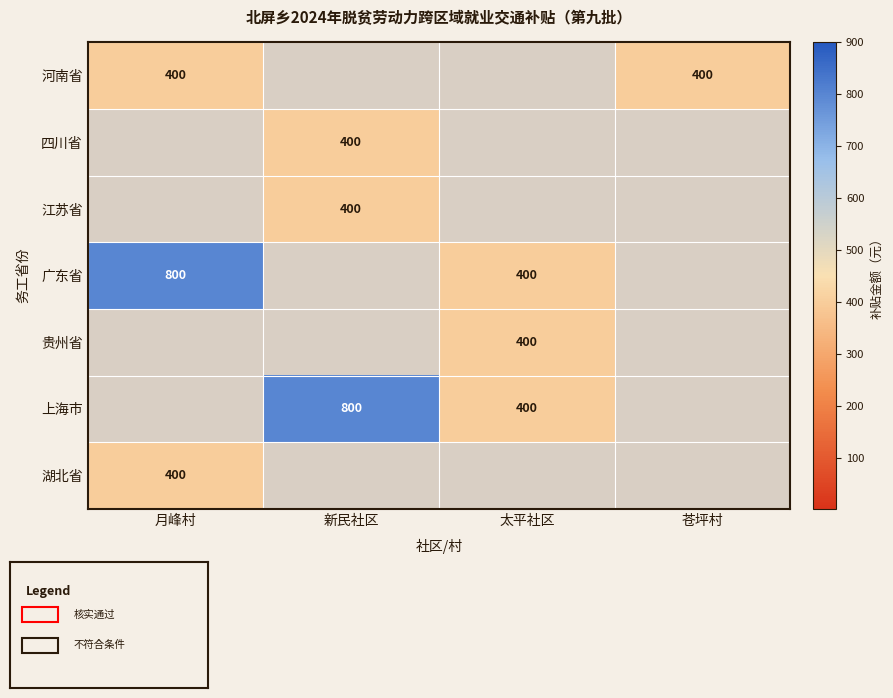

Which series has the largest range (max minus min)?

广东省